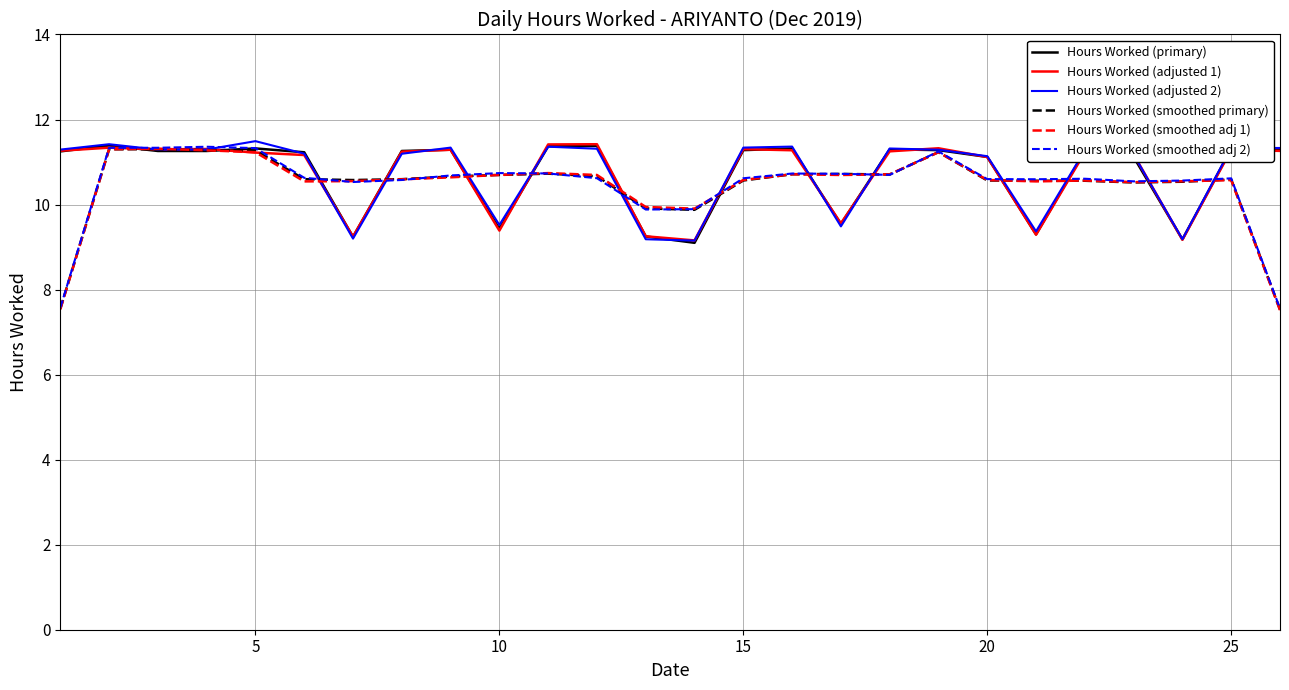

What is the smallest value displayed?

7.5